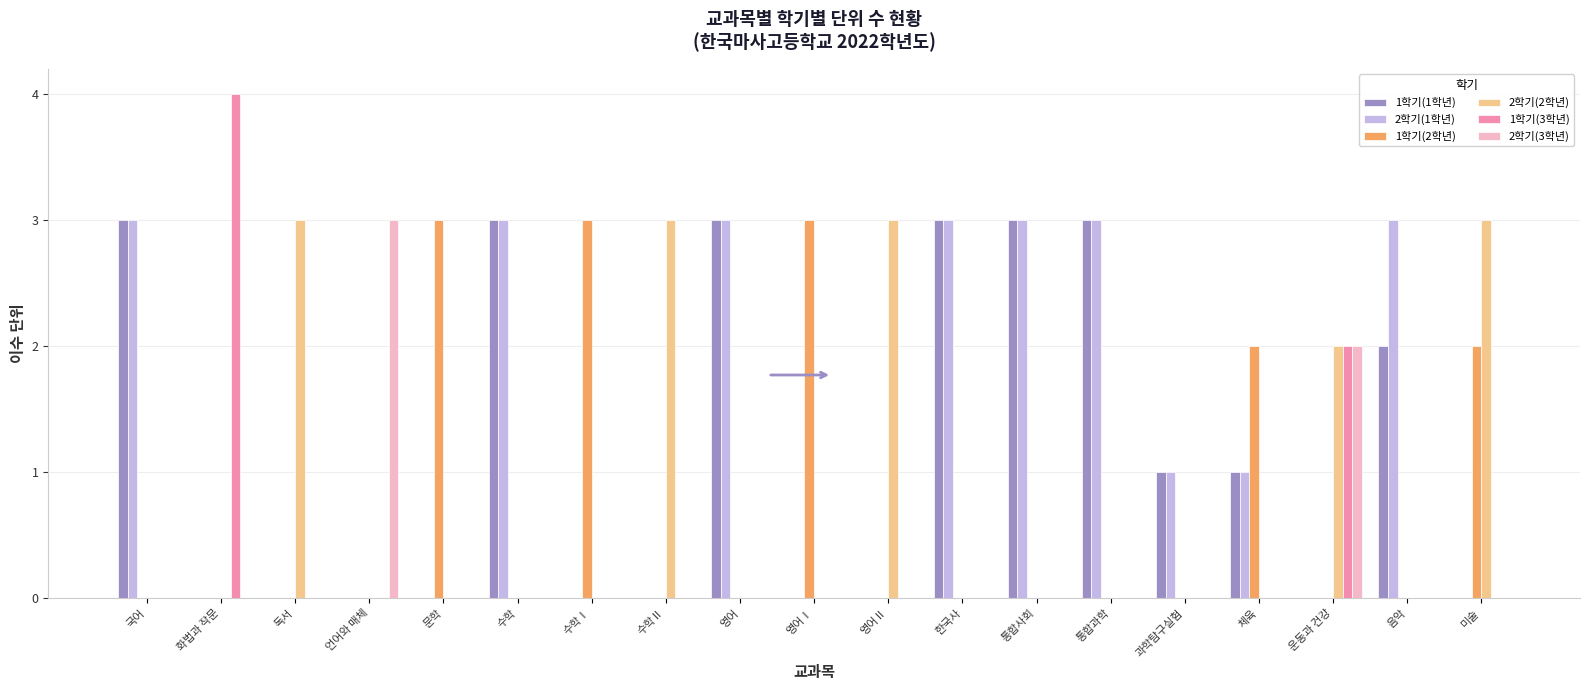

What is the total value across all series at 한국사?

6